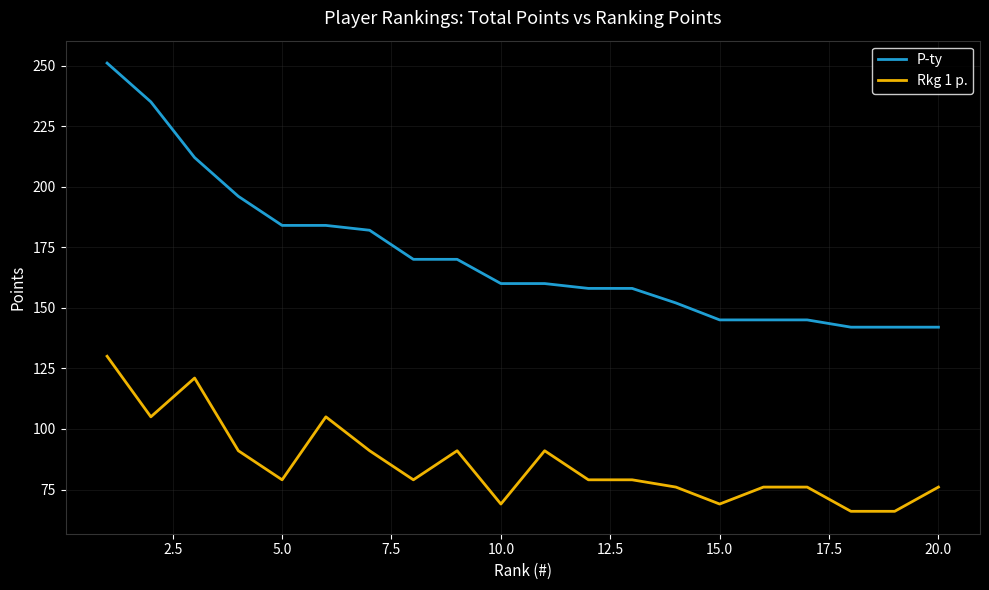

List the series in order of their peak value, highest first.

P-ty, Rkg 1 p.